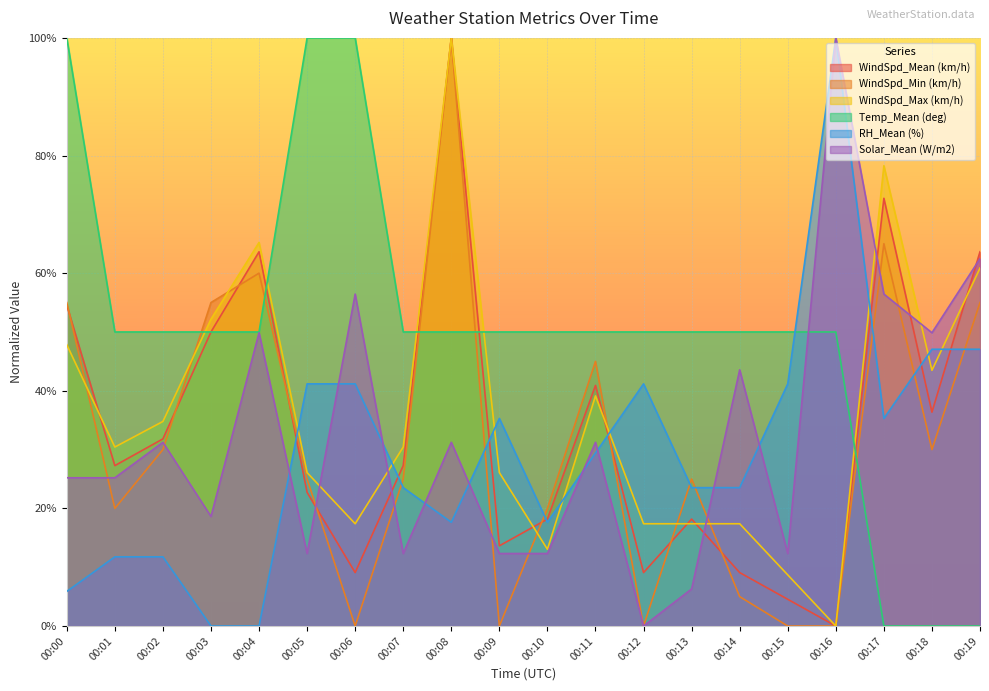

How many distinct data groups are displayed?

6